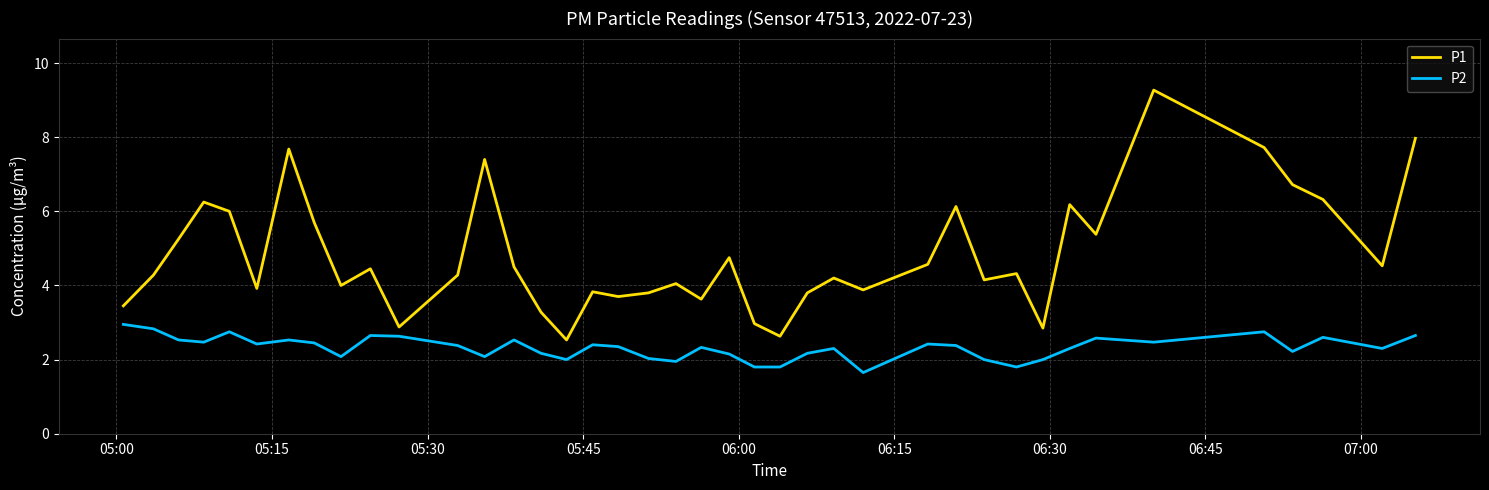

What is the maximum value shown in the chart?

9.3